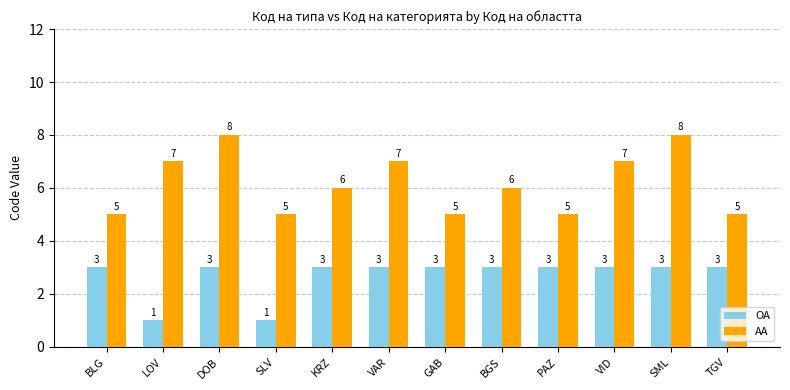

Rank the series by their average value, from highest to lowest.

AA, OA